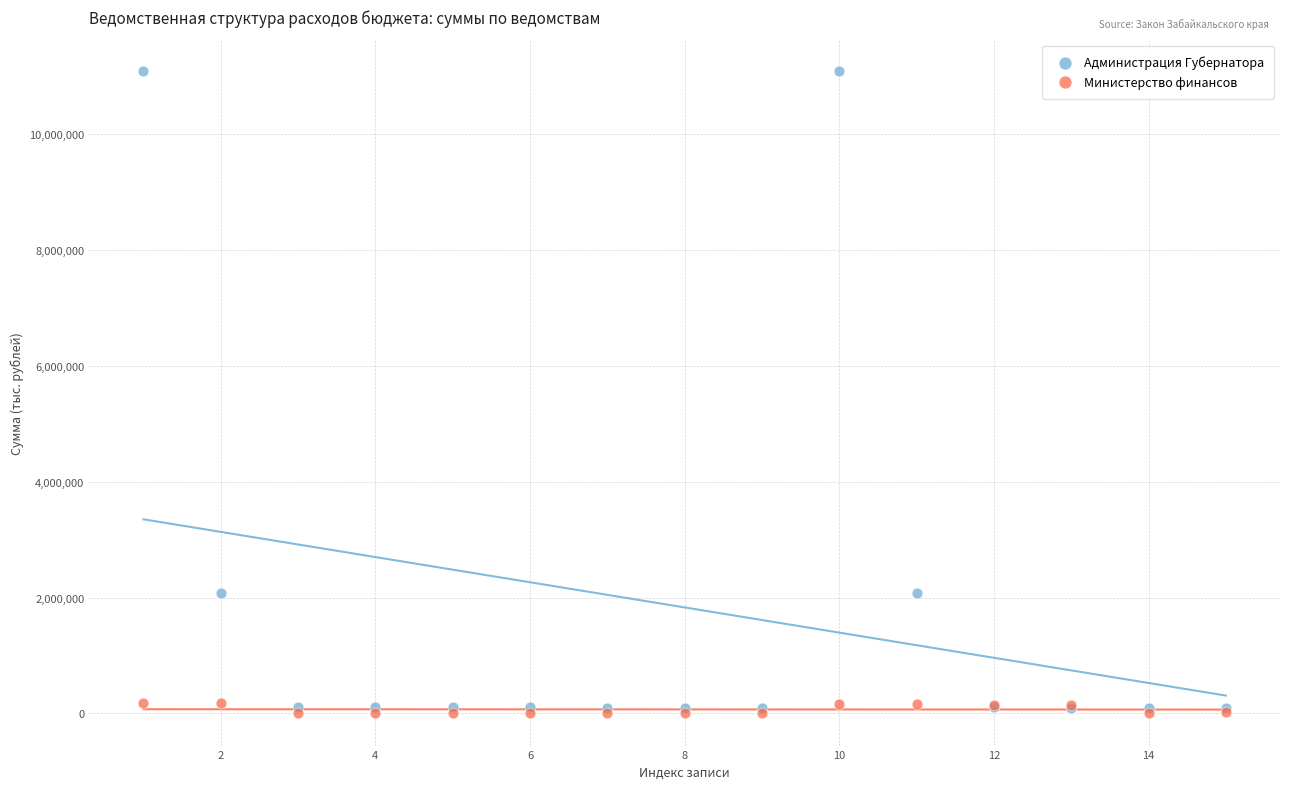

Which series contains the highest Y value?

Администрация Губернатора